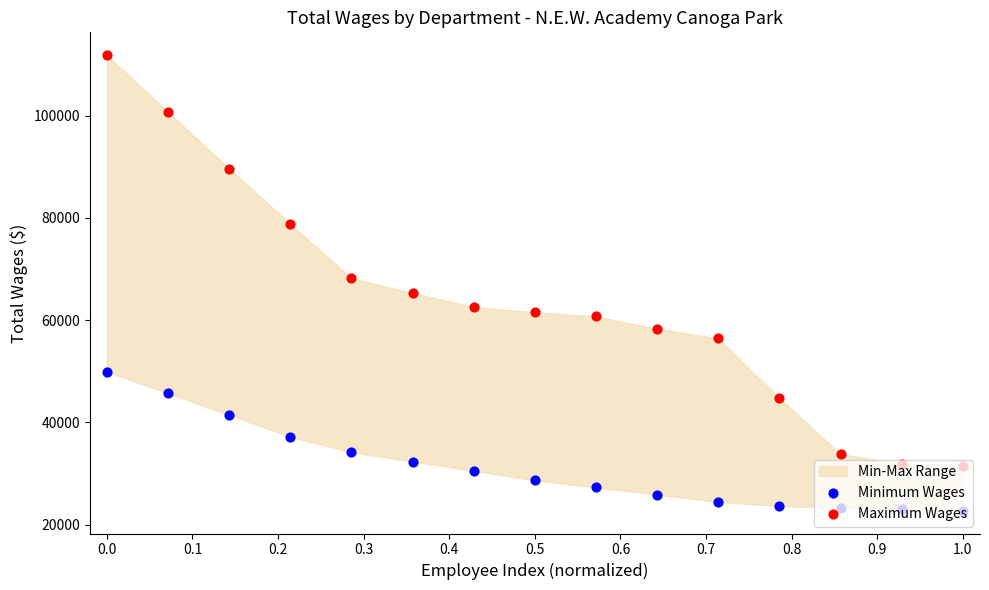

Which series has the largest Y range (max minus min)?

Maximum Wages